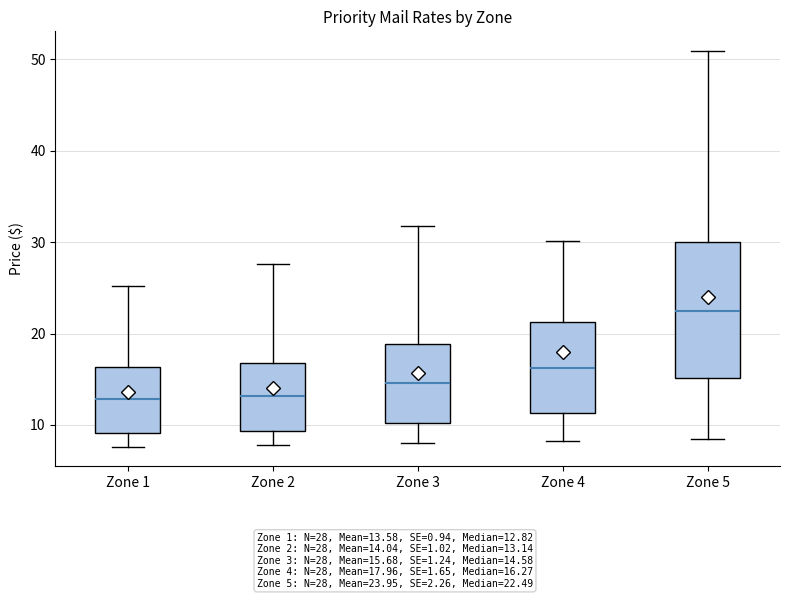

Where does the median line of the box for Zone 2 sit on the y-axis? The values are not printed on the chart, so give them approximately, as read against the axis.

13